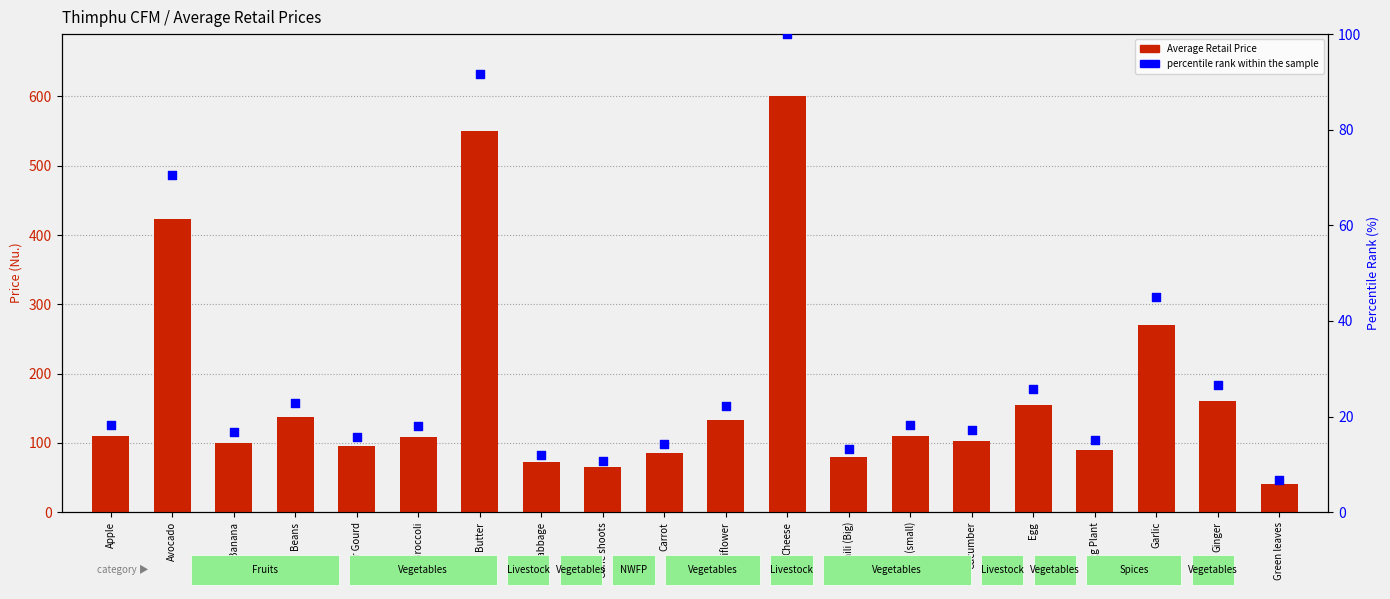

Which series reaches the maximum Y coordinate?

Average Retail Price